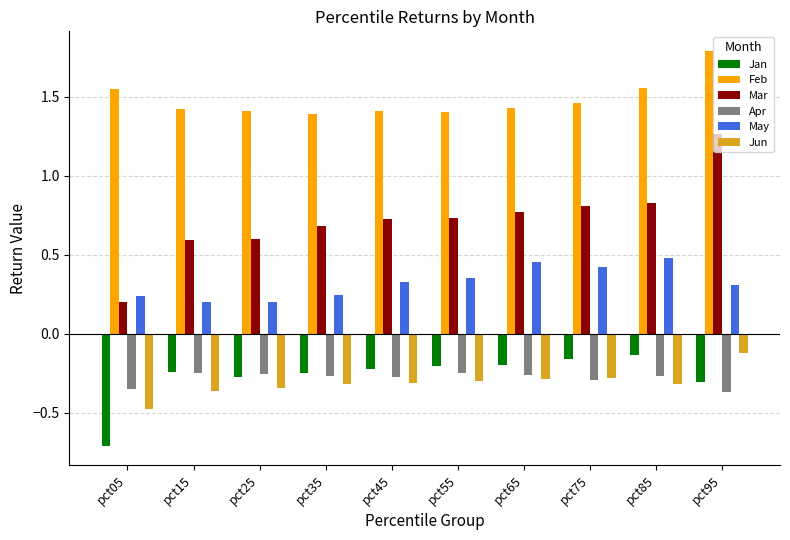

What is the sum of all Jan values?

-2.7